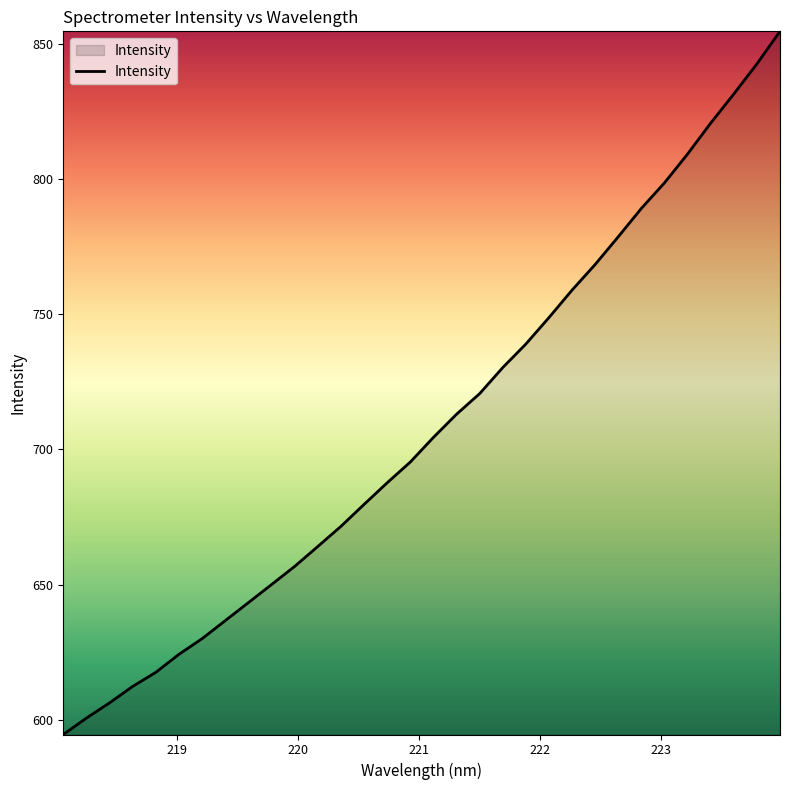

What is the maximum value shown in the chart?

854.7